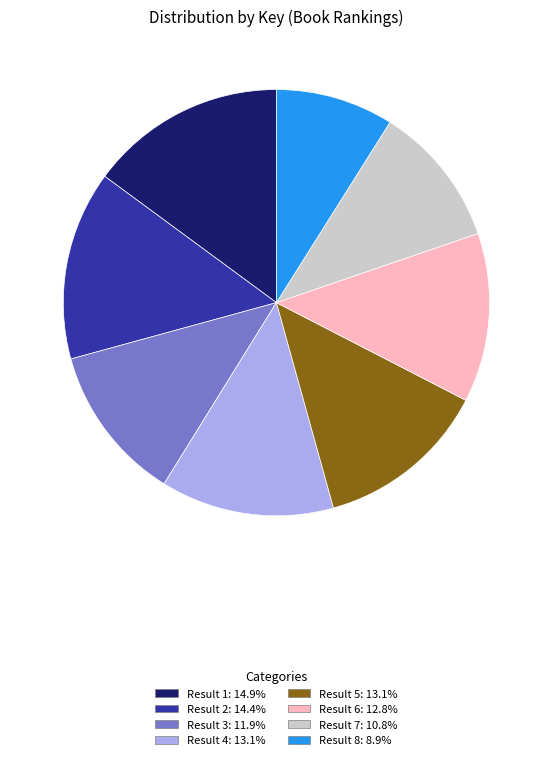

Is the sum of Result 2: 14.4% and Result 3: 11.9% greater than half?

No